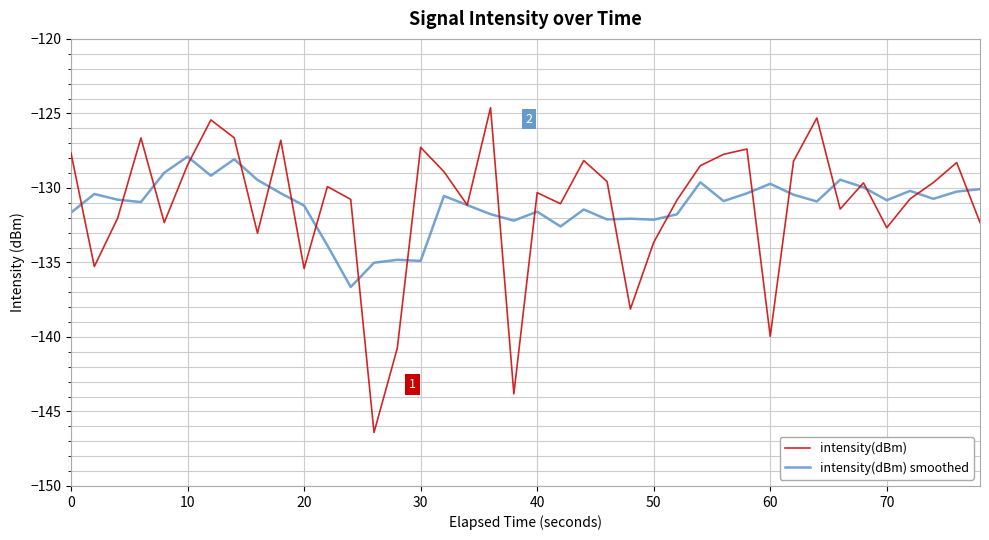

Is this an area chart (filled region under the line)?

No